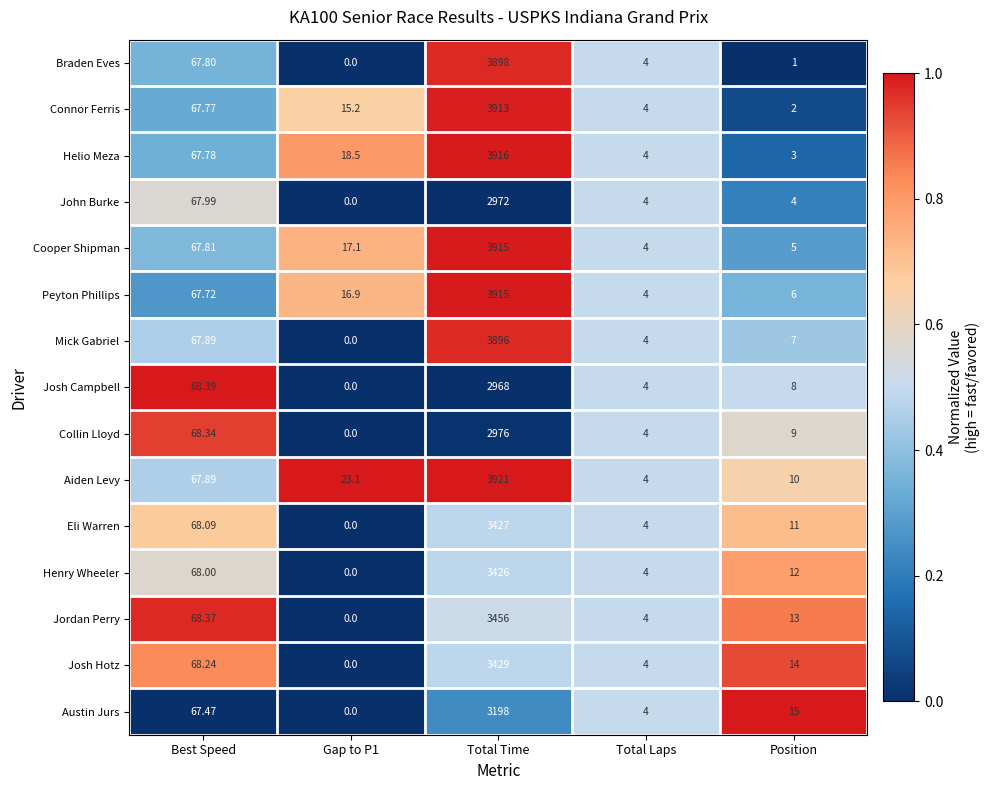

Which series has the largest range (max minus min)?

Aiden Levy